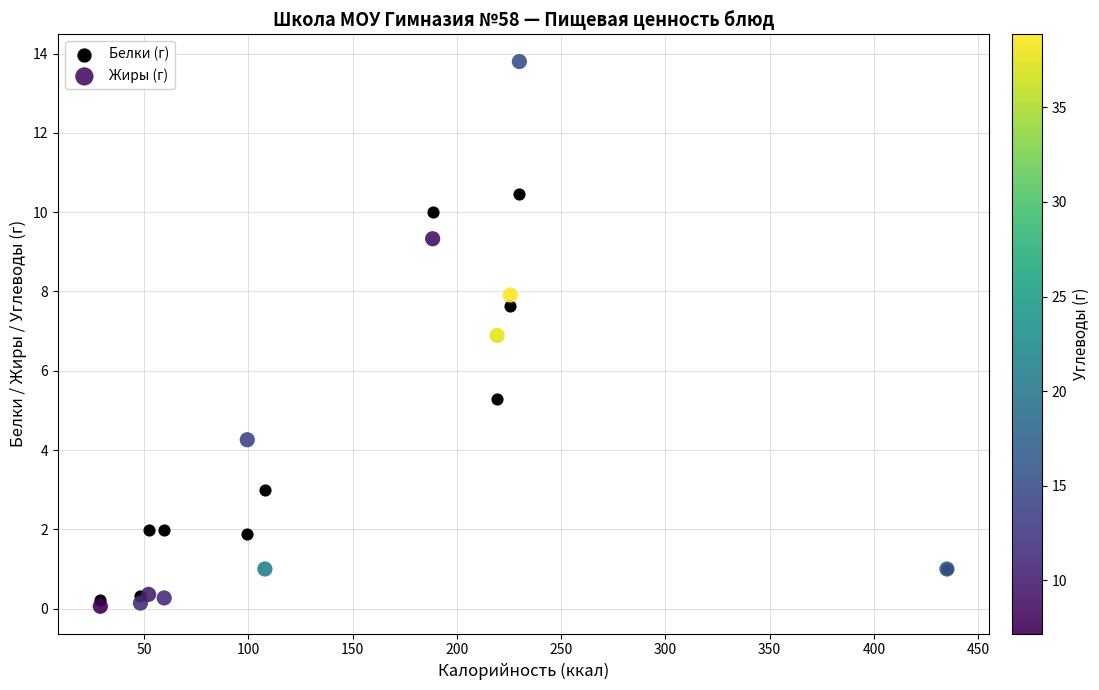

Which series has the largest Y range (max minus min)?

Жиры (г)